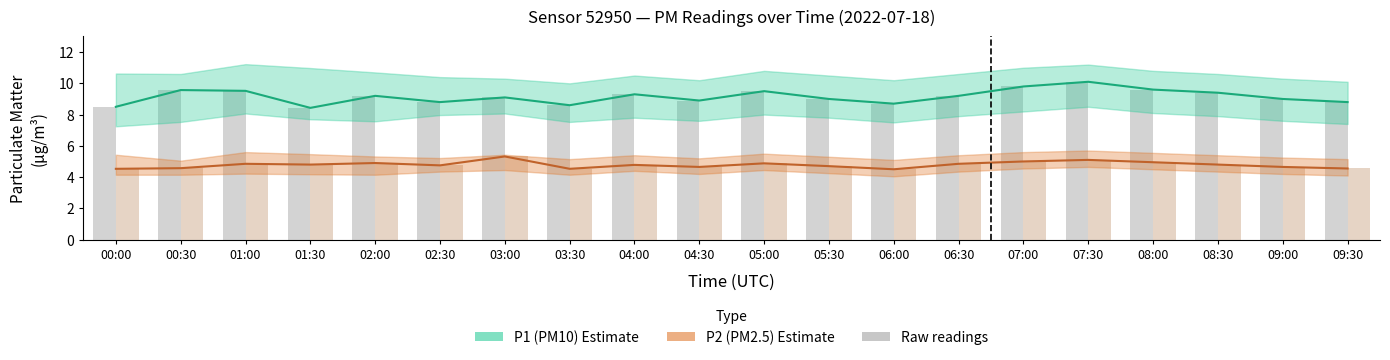

What is the difference between the second highest and second lowest values in the P2 mean series?

0.6